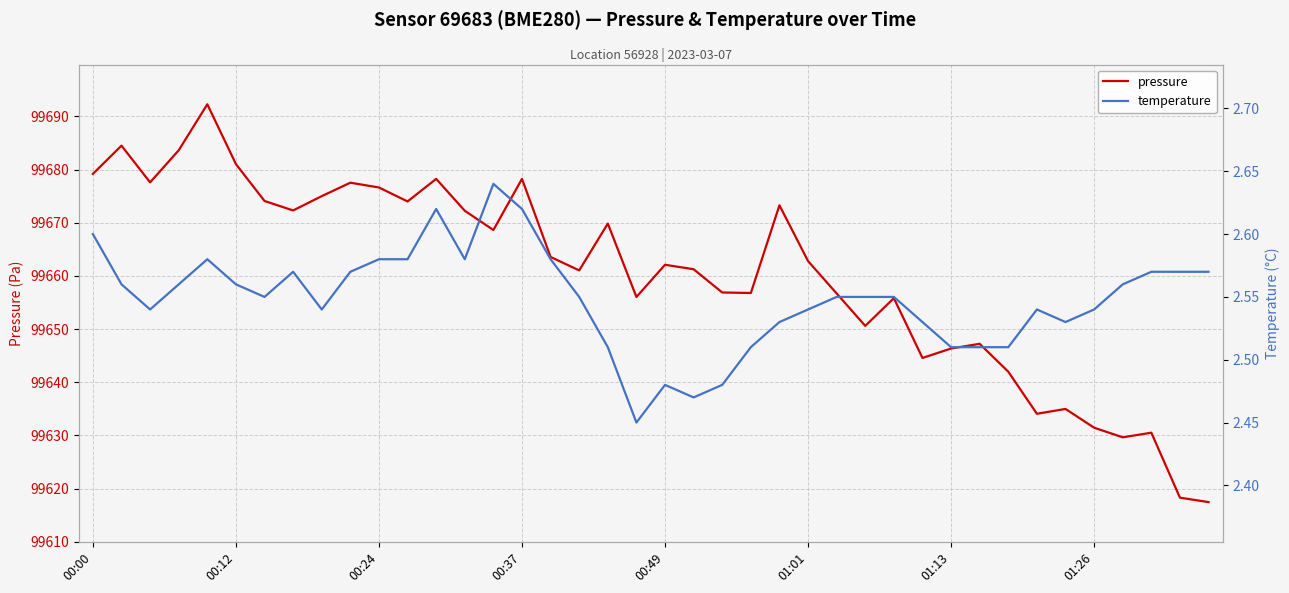

What is the maximum value for pressure?

99692.3